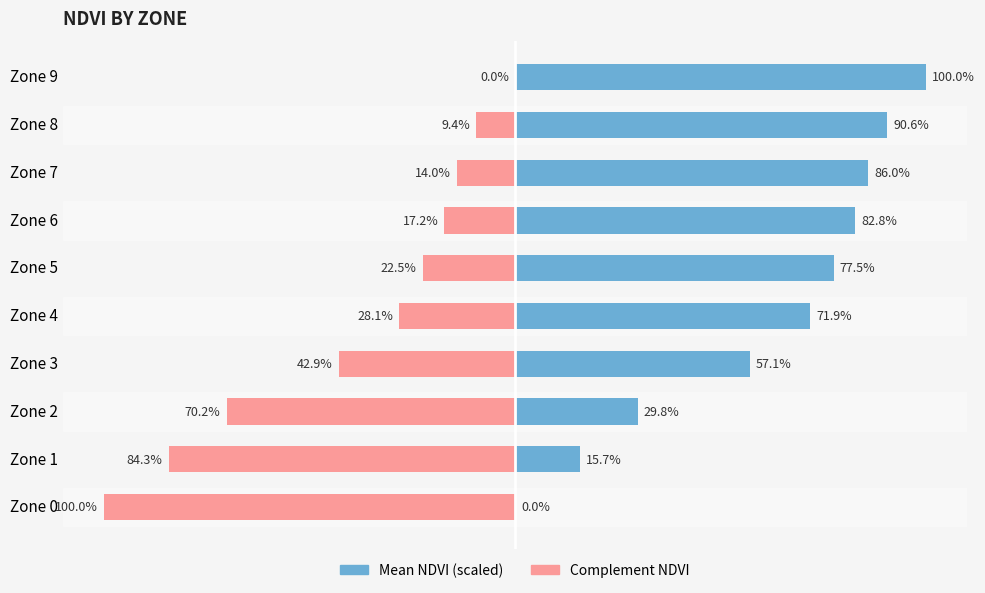

Which series has the largest range (max minus min)?

Mean NDVI (scaled)